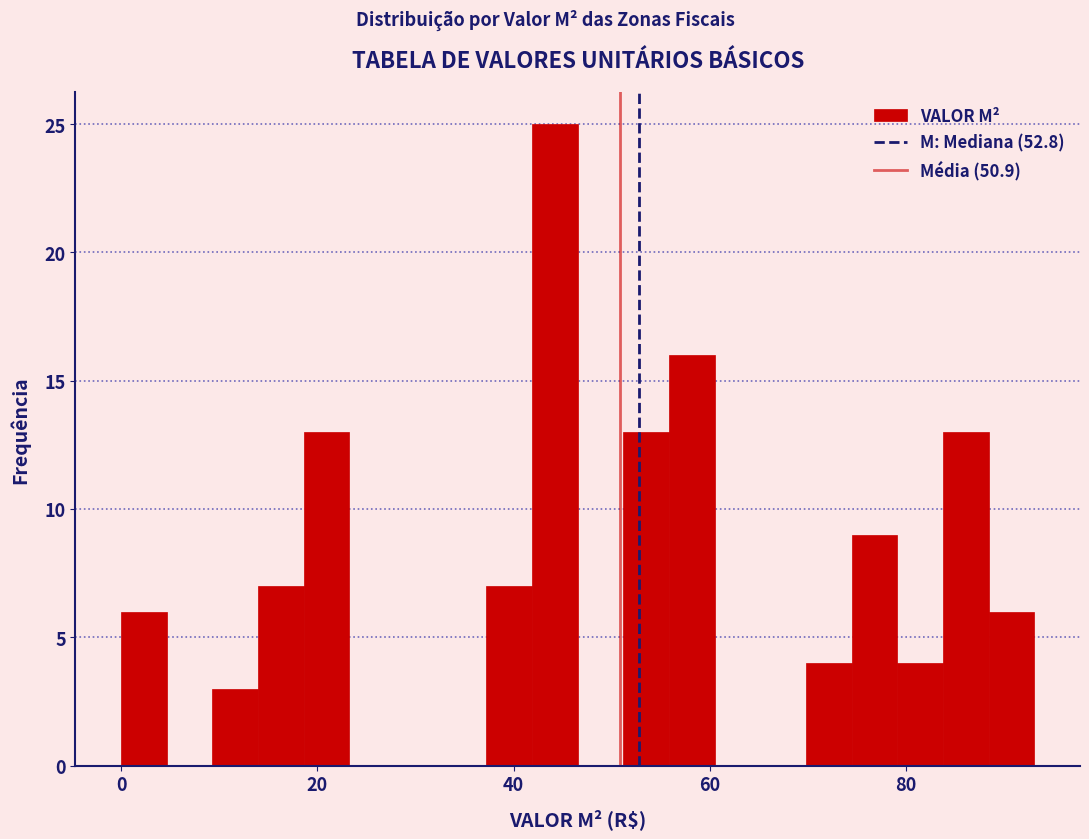

Around what value on the x-axis is the tallest bar? Give the approximate position of its centre, as read against the axis.

44